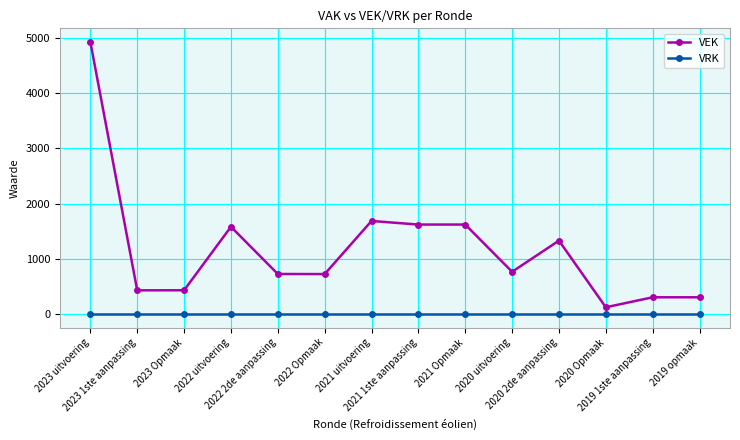

Which series has the widest spread of values?

VEK